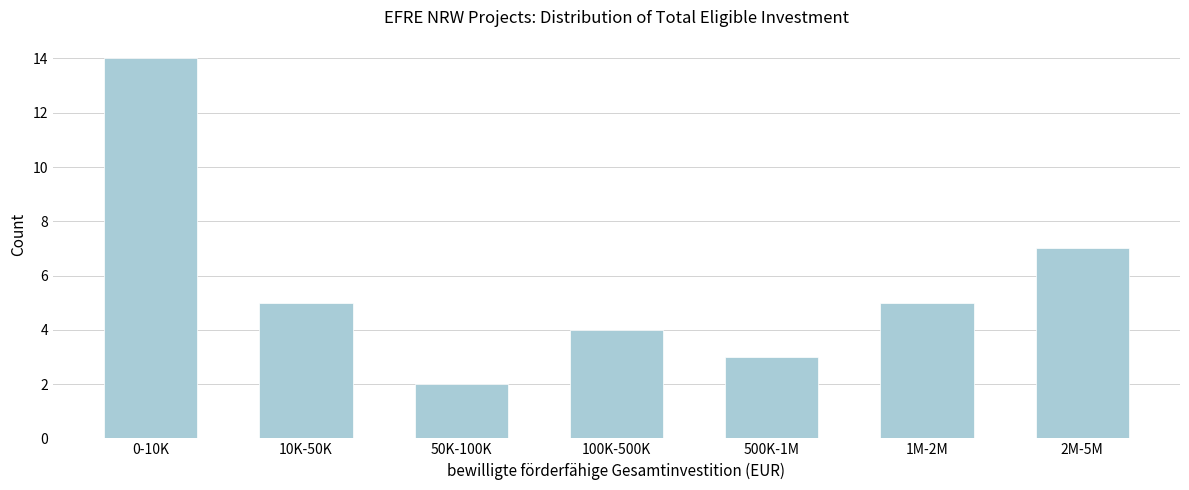

Reading left to right, transcribe all the data shown in this chart.

14	5	2	4	3	5	7